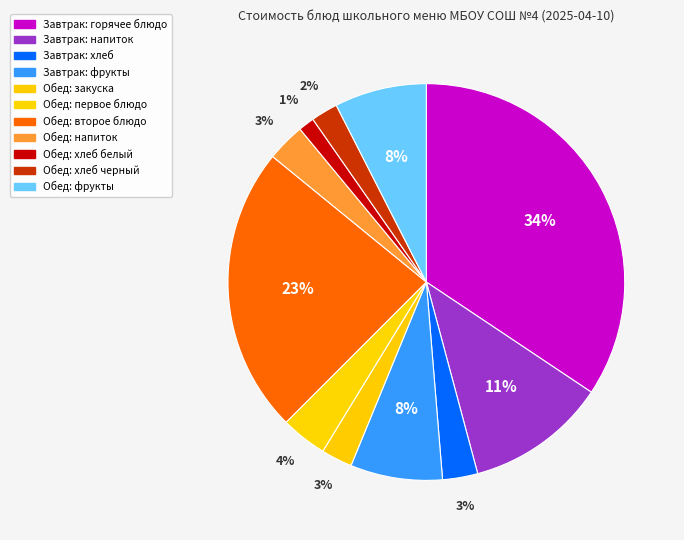

How many segments does this pie chart have?

11